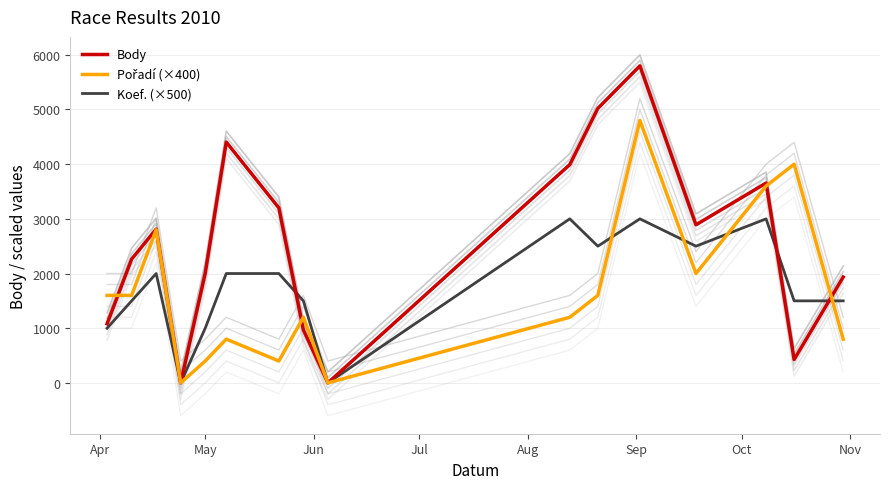

True or false: Koef. (×500) and Pořadí (×400) cross at least once.

True